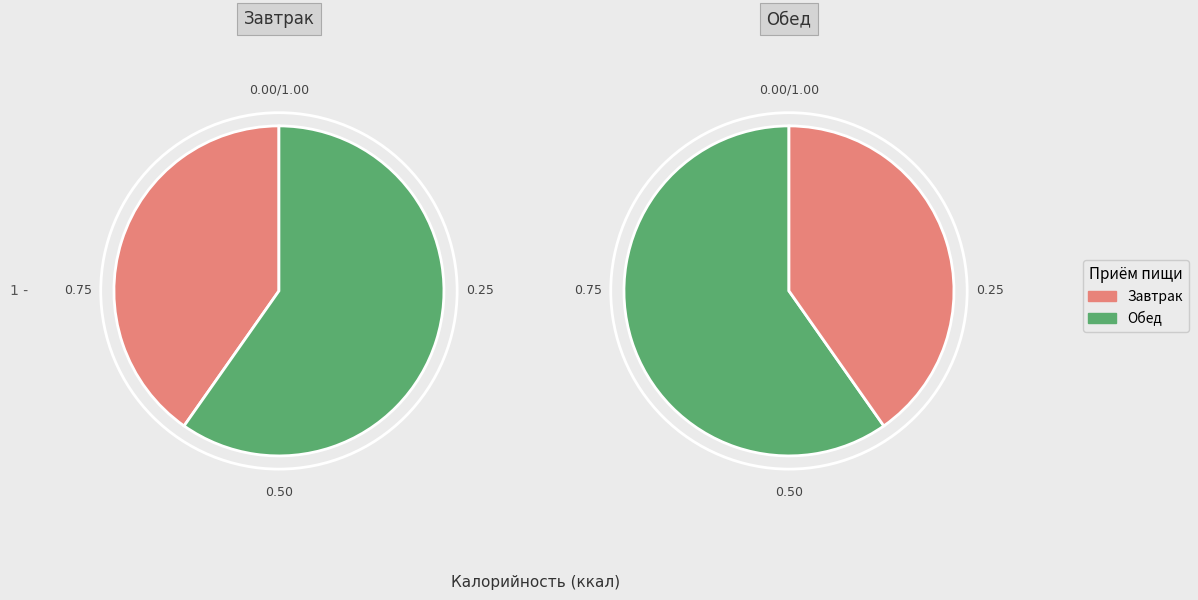

To the nearest percent, what is the difference between the Завтрак and Обед slice percentages?

19%